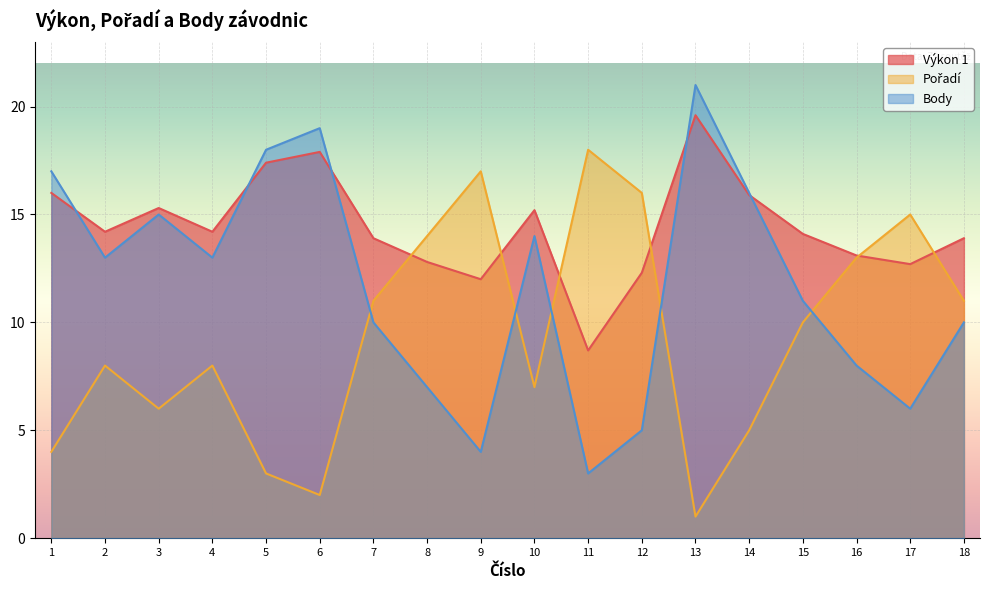

In Body, how many points are higher than both neighbors (excluding endpoints)?

4